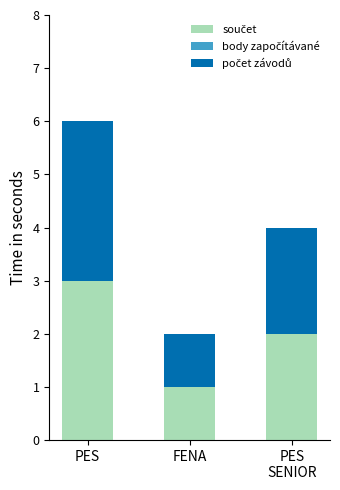

Are the bars grouped side by side (vs. stacked)?

No